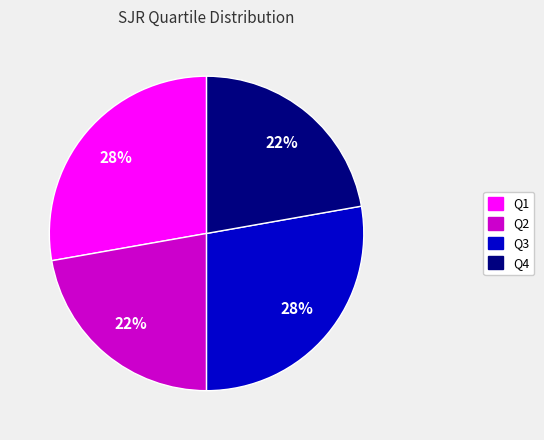

To the nearest percent, what is the combined percentage of Q2 and Q4?

44%